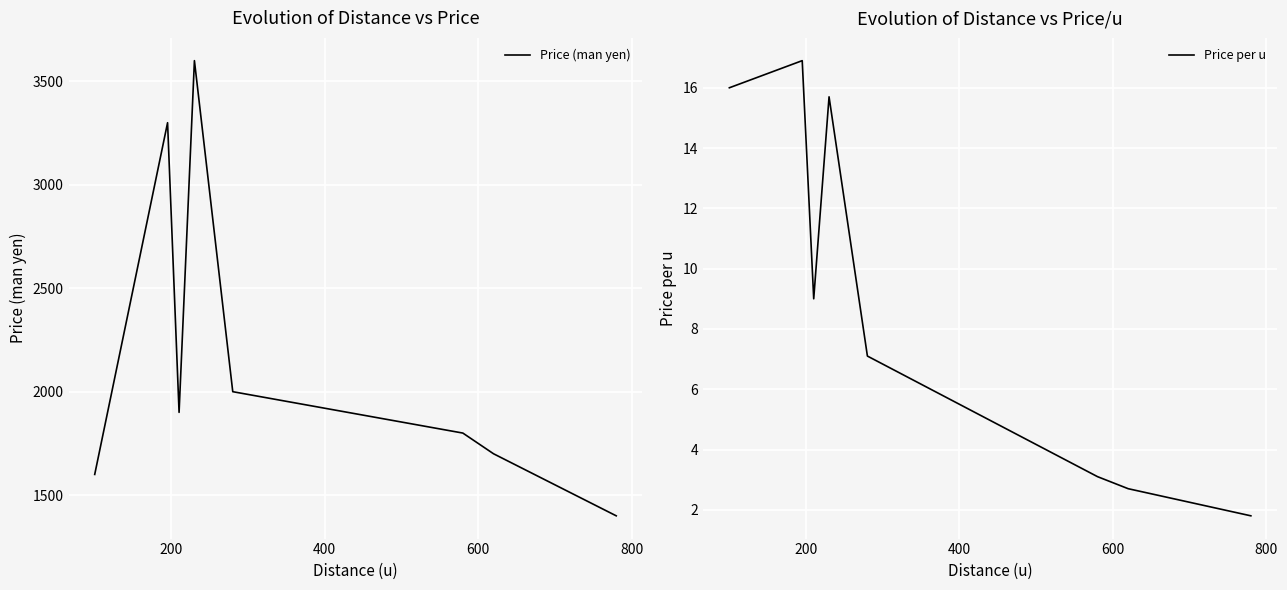

What is the minimum value for Price (man yen)?

1400